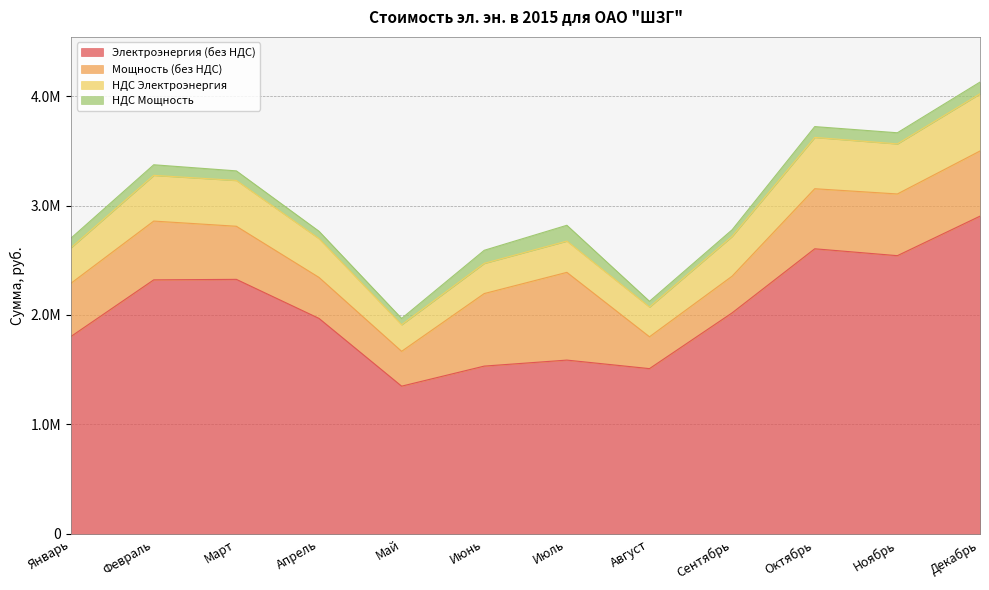

What is the spread (max minus min) of values at Август?

1457756.5